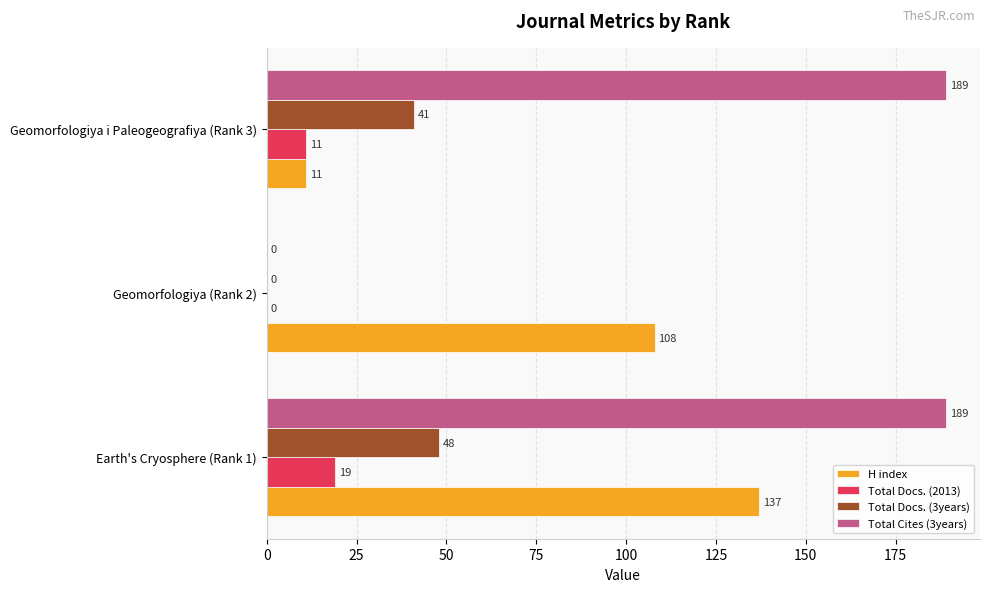

What is the sum of the Total Cites (3years) values at Geomorfologiya i Paleogeografiya (Rank 3) and Earth's Cryosphere (Rank 1)?

378